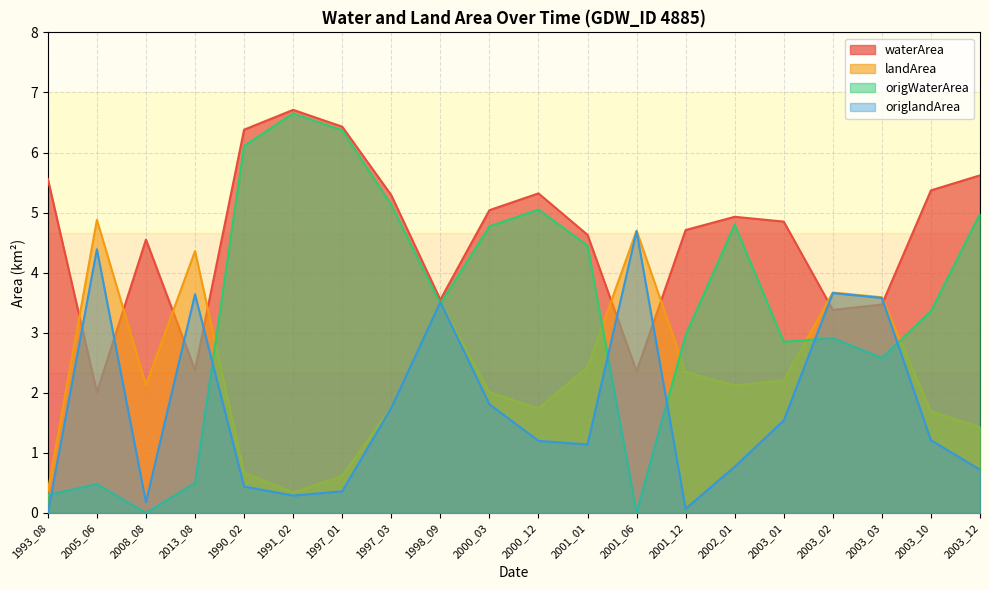

What is the value of the landArea point at the 20th from the left?

1.4